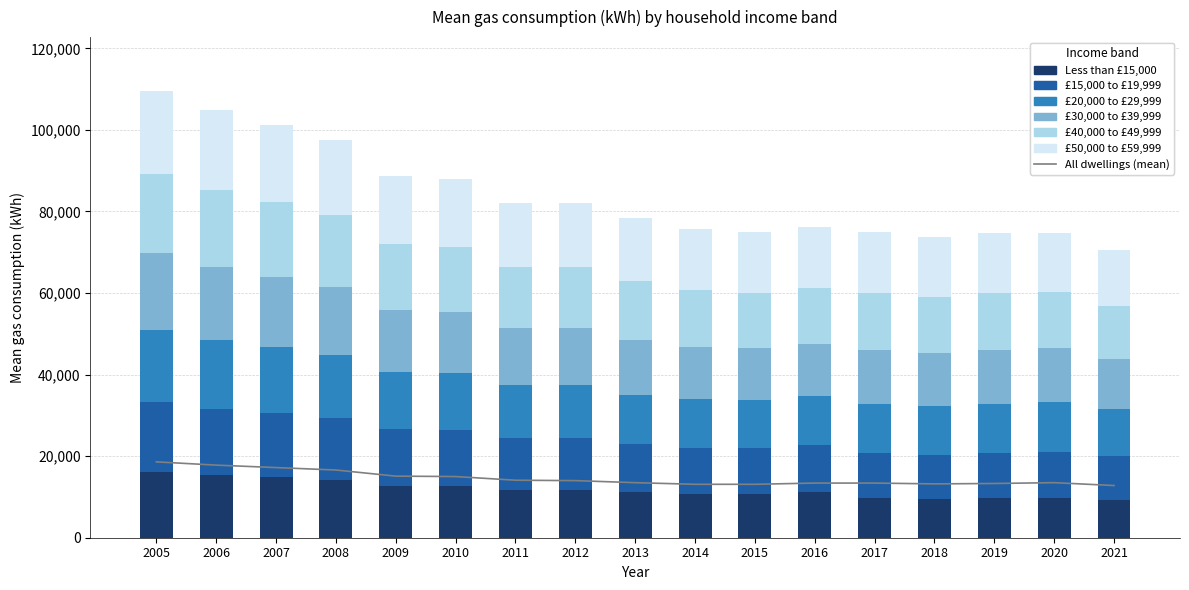

What is the total value across all series at 2021?

70500